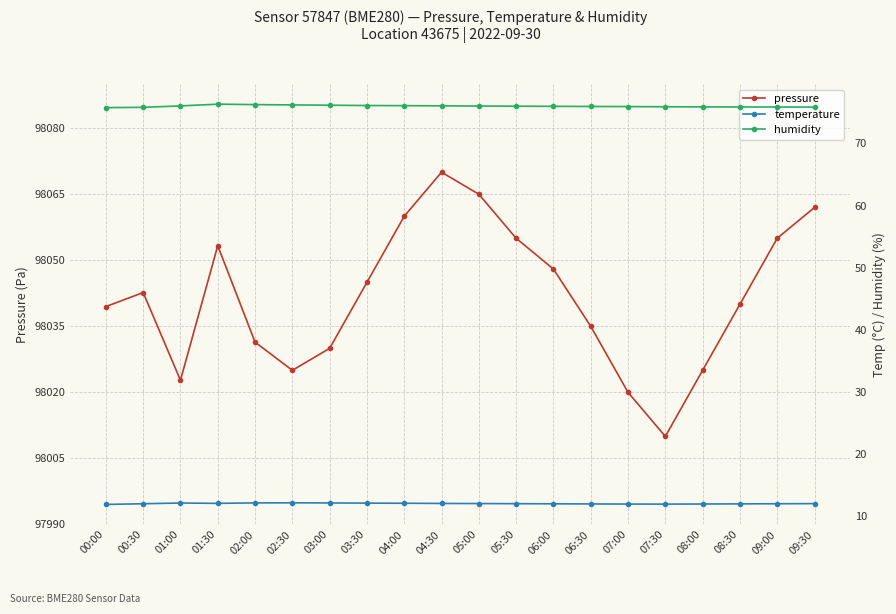

True or false: temperature and humidity intersect in this chart.

False